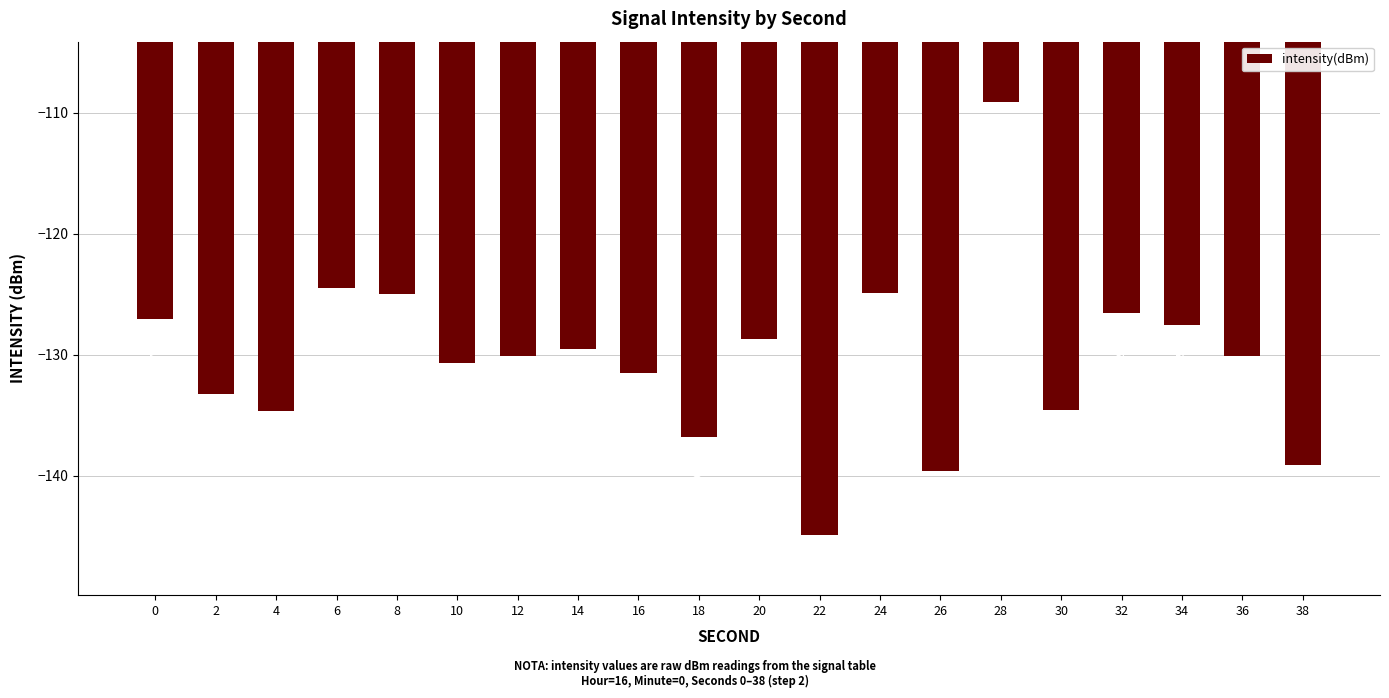

Rank the categories by value from highest to lowest.

28, 6, 24, 8, 32, 0, 34, 20, 14, 12, 36, 10, 16, 2, 30, 4, 18, 38, 26, 22